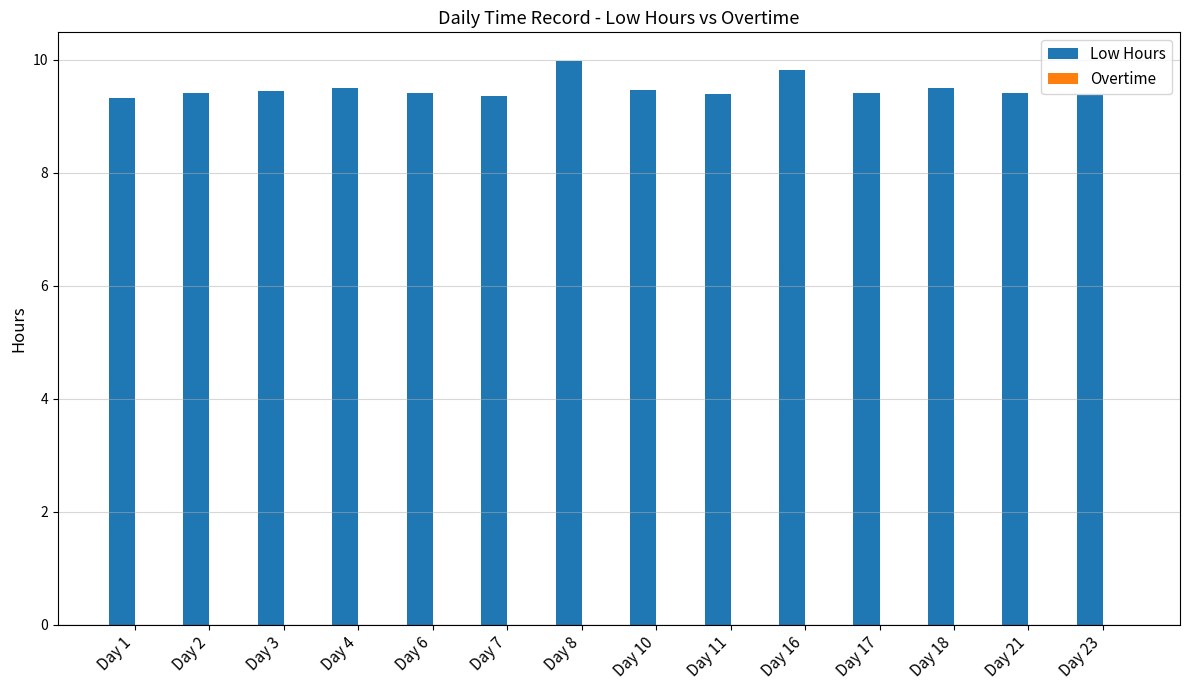

Is it true that the value at Day 18 is 4.6?

False